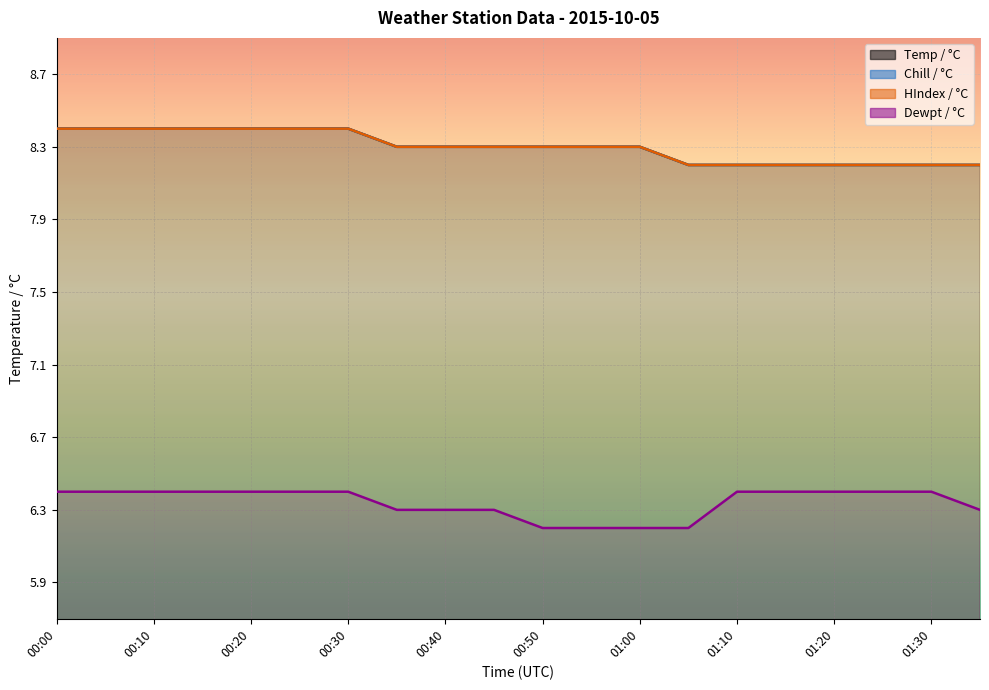

What is the total value across all series at 00:50?

31.1